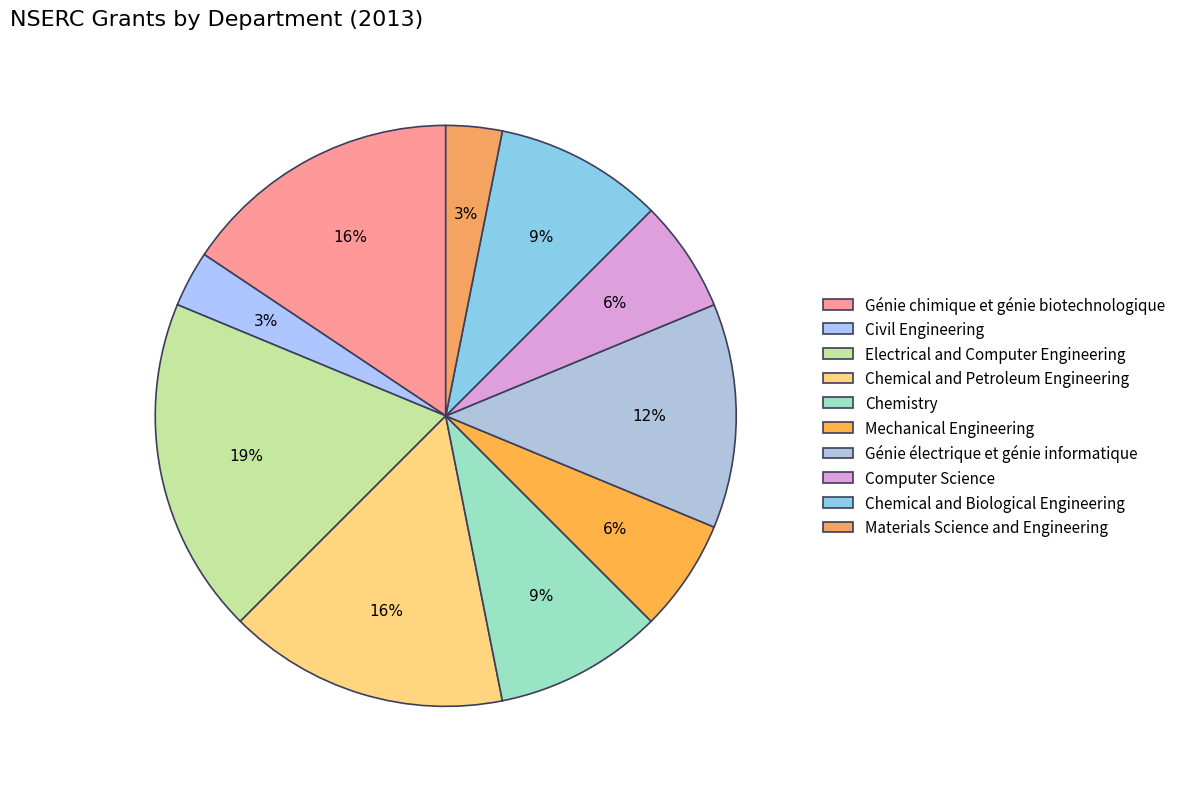

How many slices are in this pie chart?

10